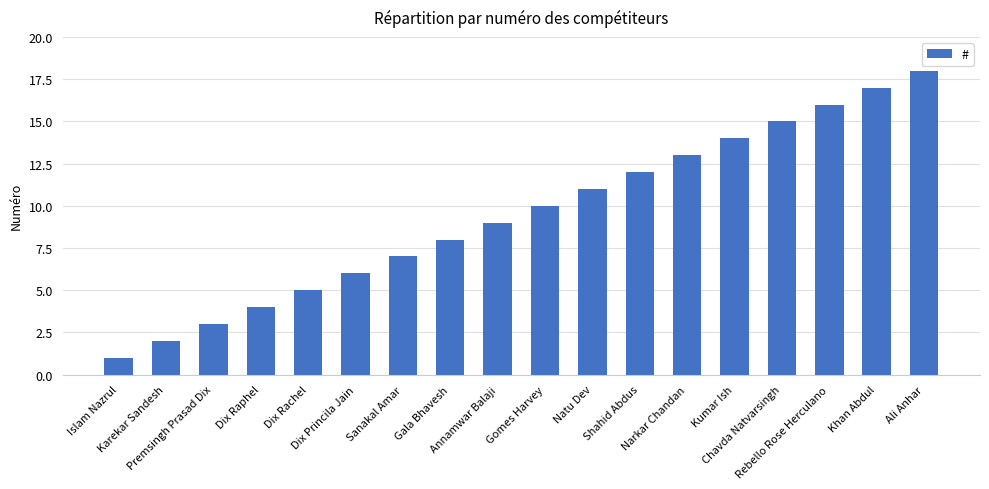

What is the ratio of the value at Shahid Abdus to the value at Chavda Natvarsingh?

0.8